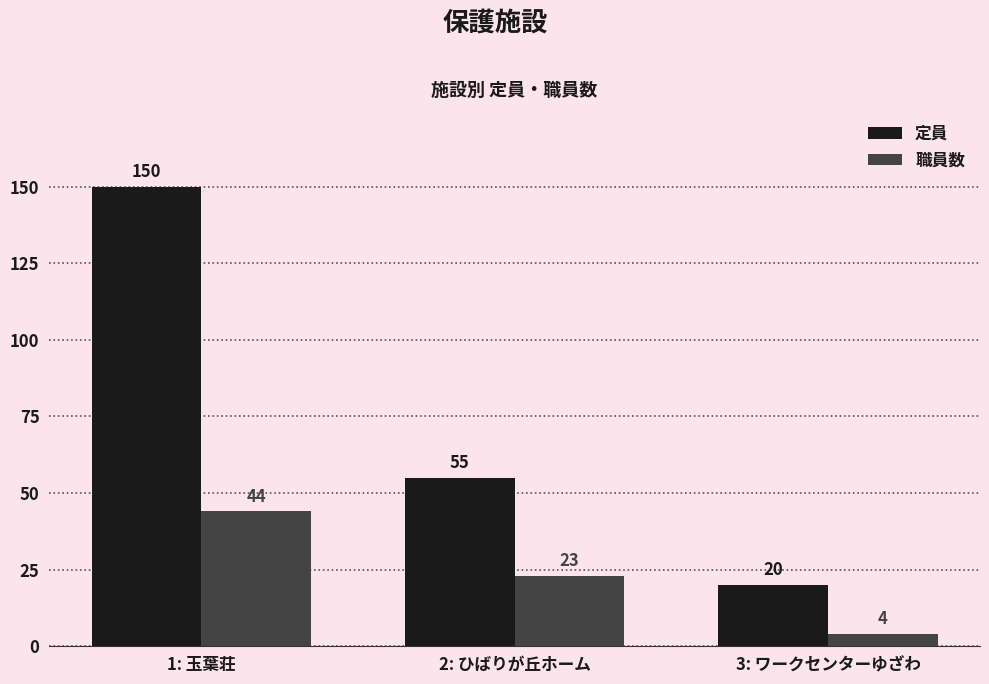

At which label is 定員 closest to 85?

2: ひばりが丘ホーム